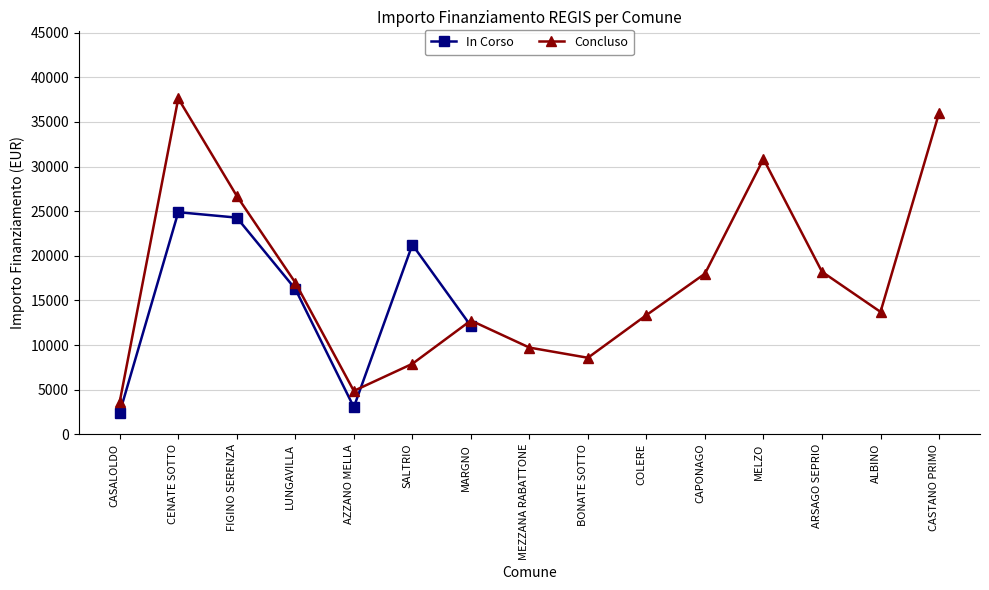

Is it true that the value at MARGNO is 20706?

False